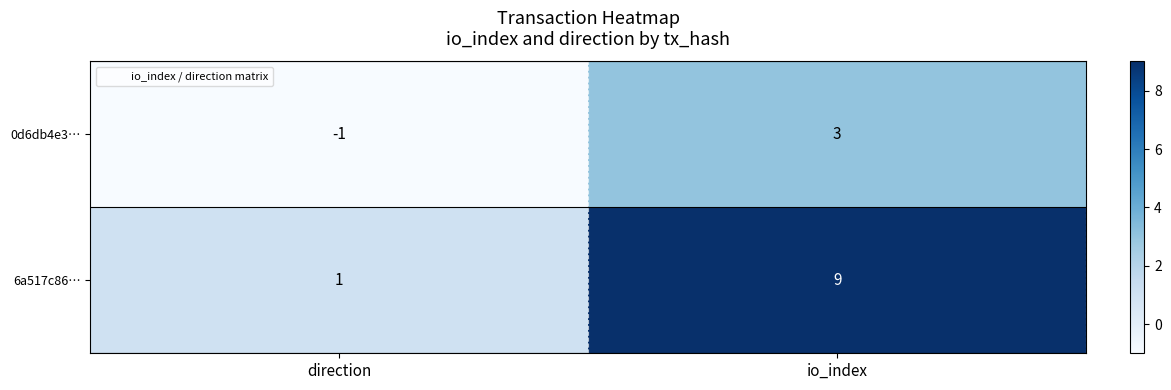

Reading right to left, transcribe all the data shown in this chart.

0d6db4e3…: 3	-1
6a517c86…: 9	1